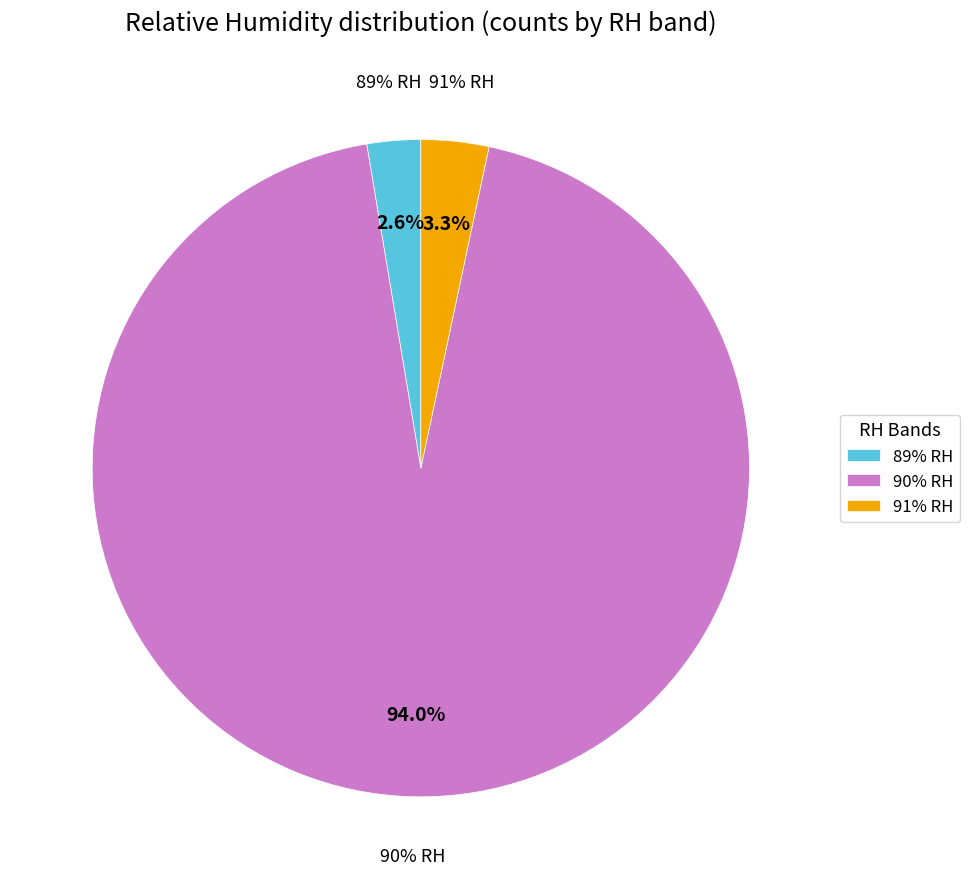

Is 90% the majority of the pie?

No